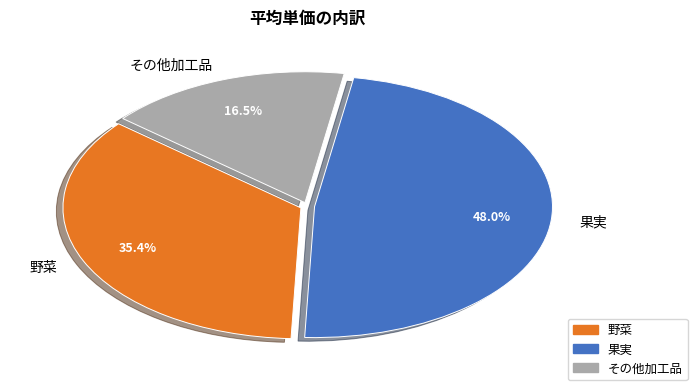

Rank the categories by value from lowest to highest.

その他加工品, 野菜, 果実